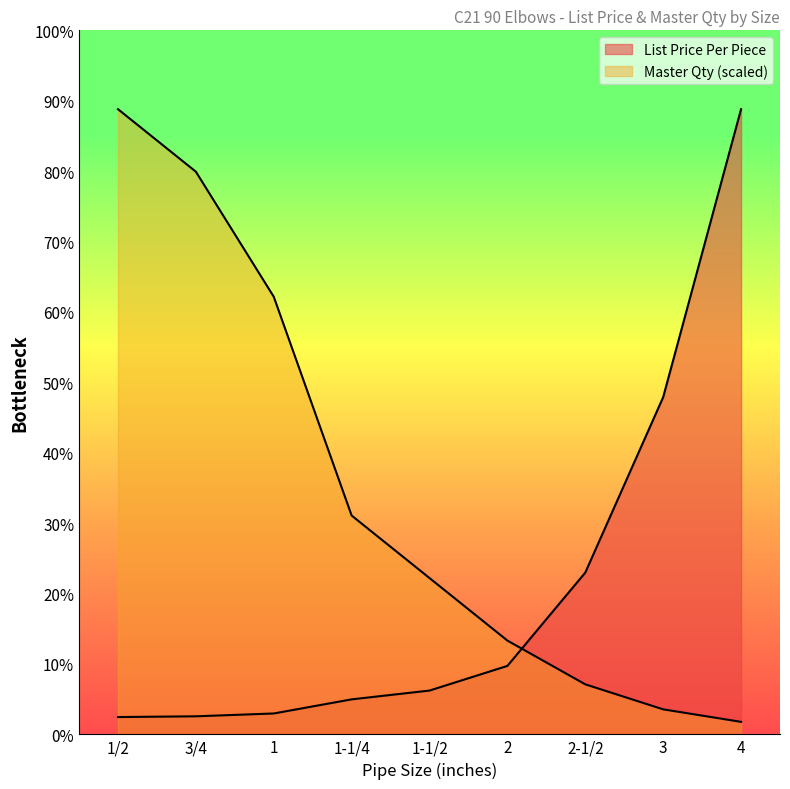

What is the label of the 2nd point from the left?

3/4